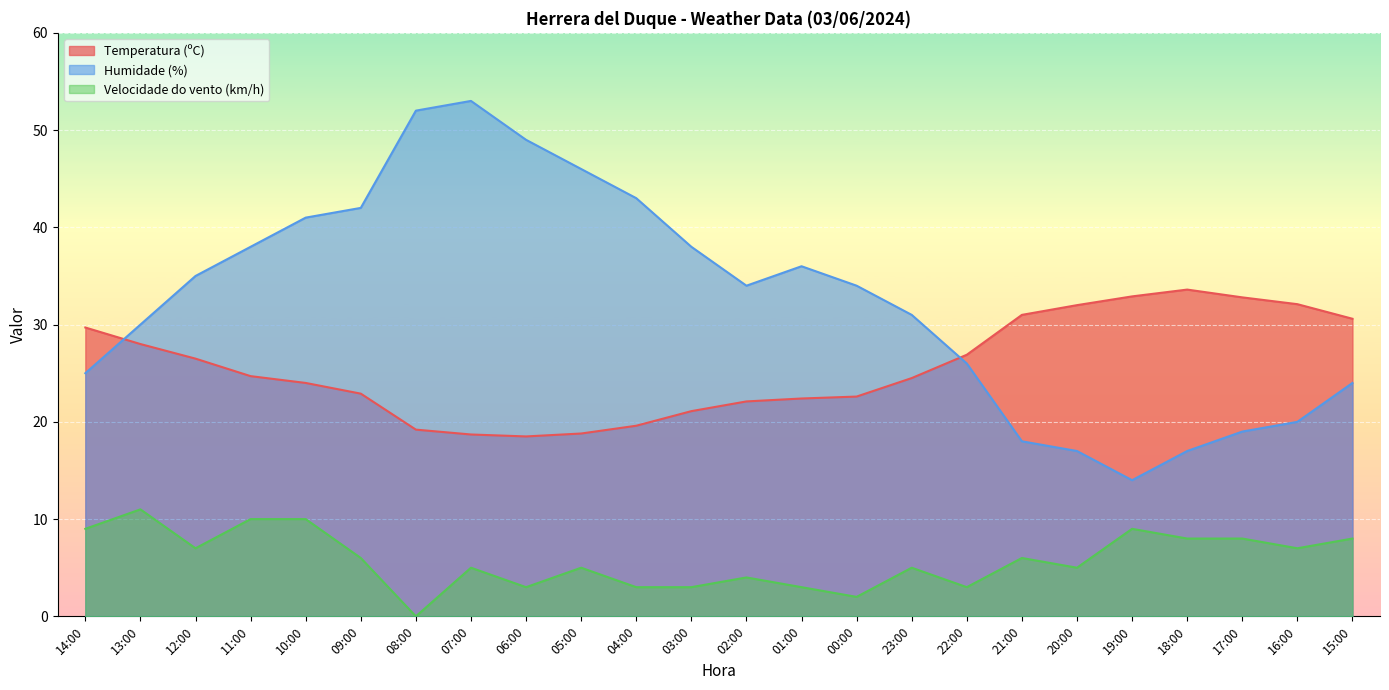

Which label corresponds to the largest value in the chart?

07:00